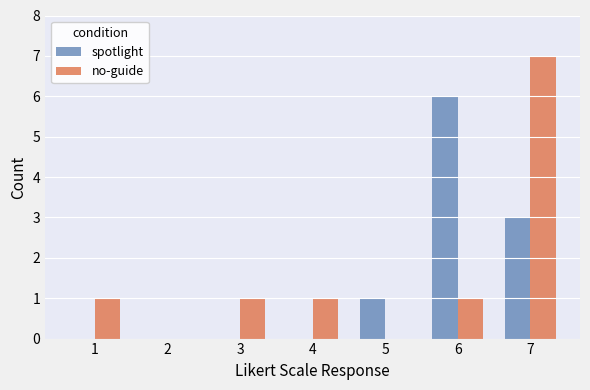

Is the value of no-guide at 7 greater than the value of spotlight at 2?

Yes